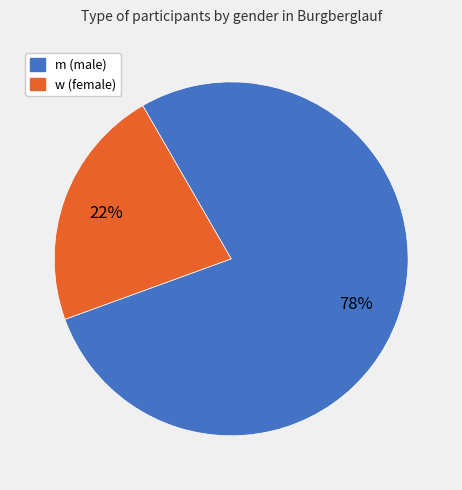

Rank the categories by value from highest to lowest.

m, w